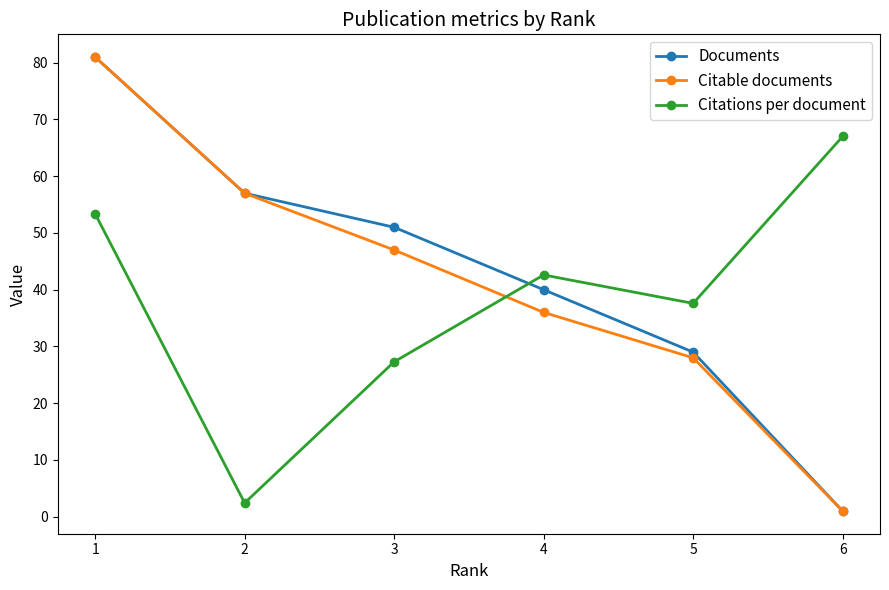

How many distinct data groups are displayed?

3